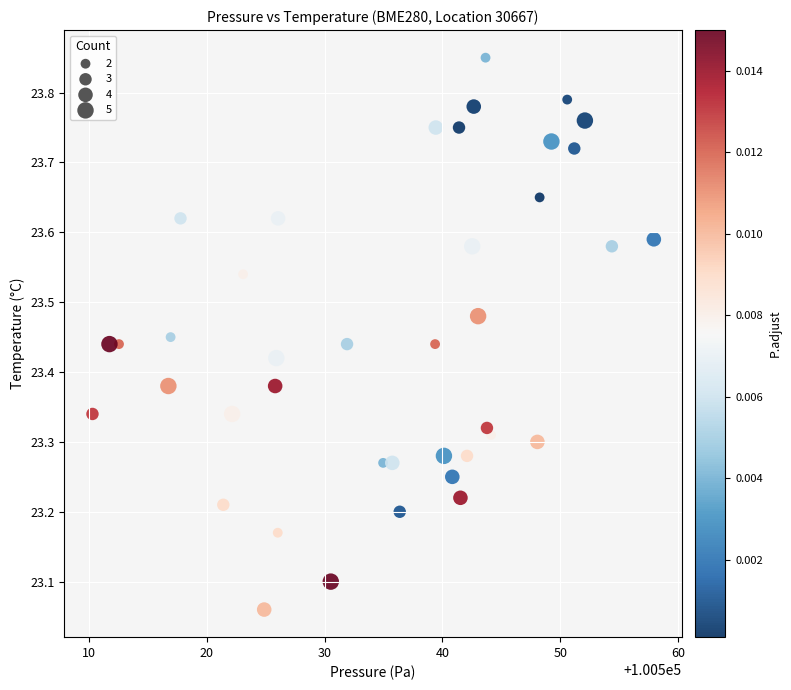

What is the range of Y values (max minus min)?

0.8